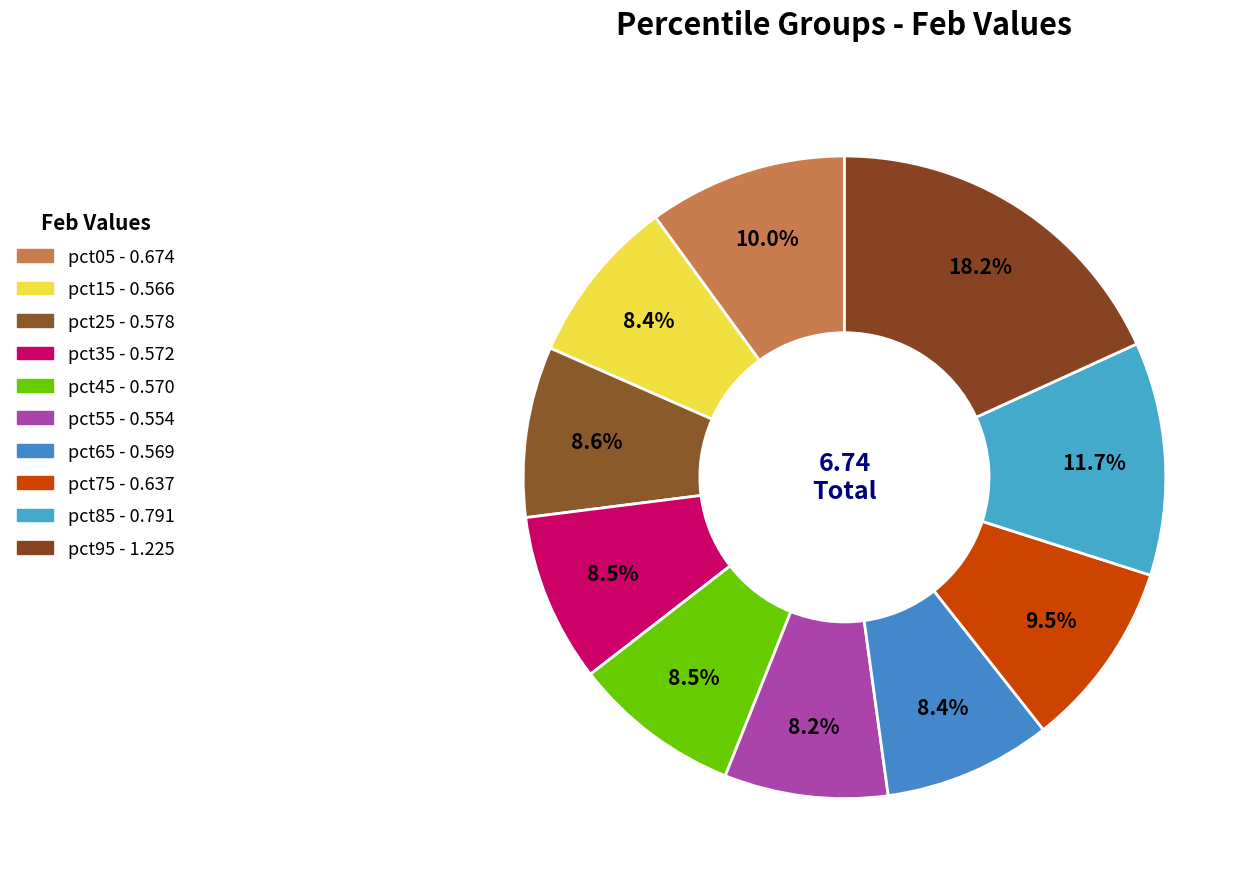

Which has a higher value, pct55 or pct95?

pct95